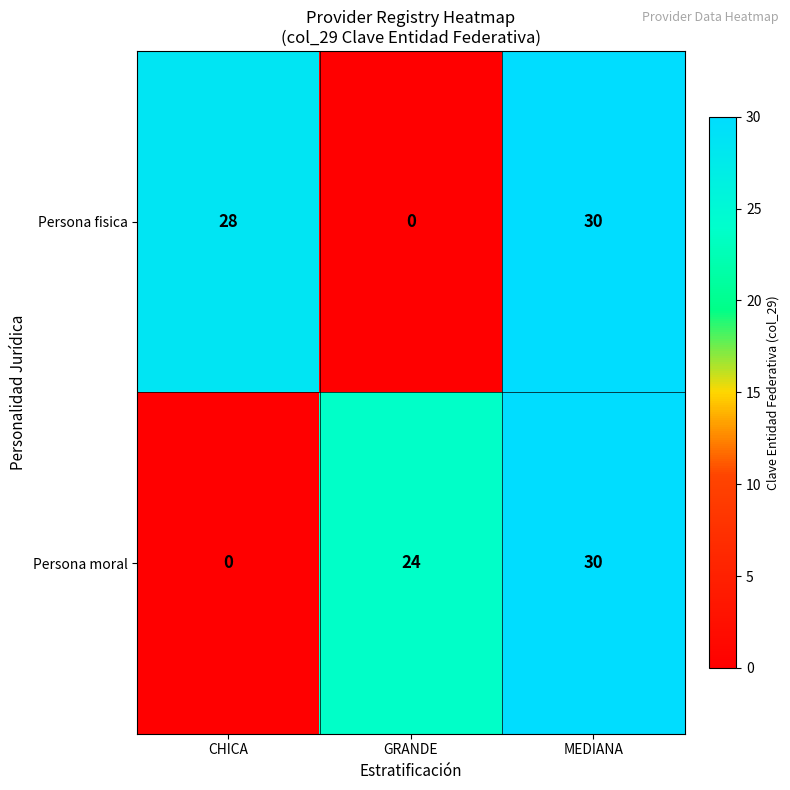

Which category has the highest value in the Persona moral series?

MEDIANA